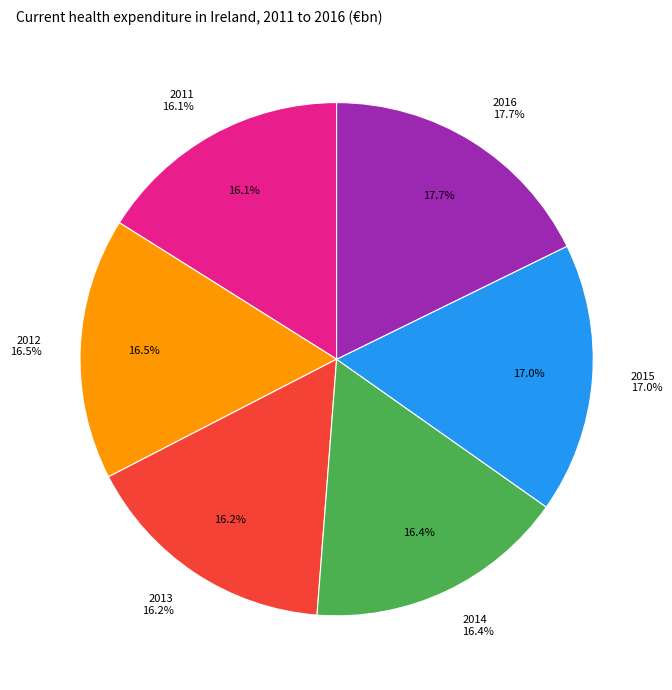

The 2016 slice represents 4% of the pie. True or false?

False